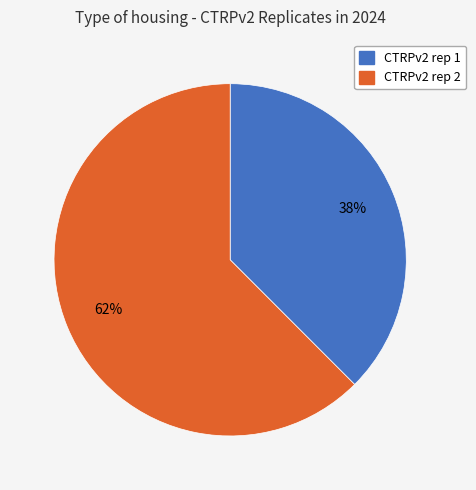

Between CTRPv2 rep 1 and CTRPv2 rep 2, which is larger?

CTRPv2 rep 2